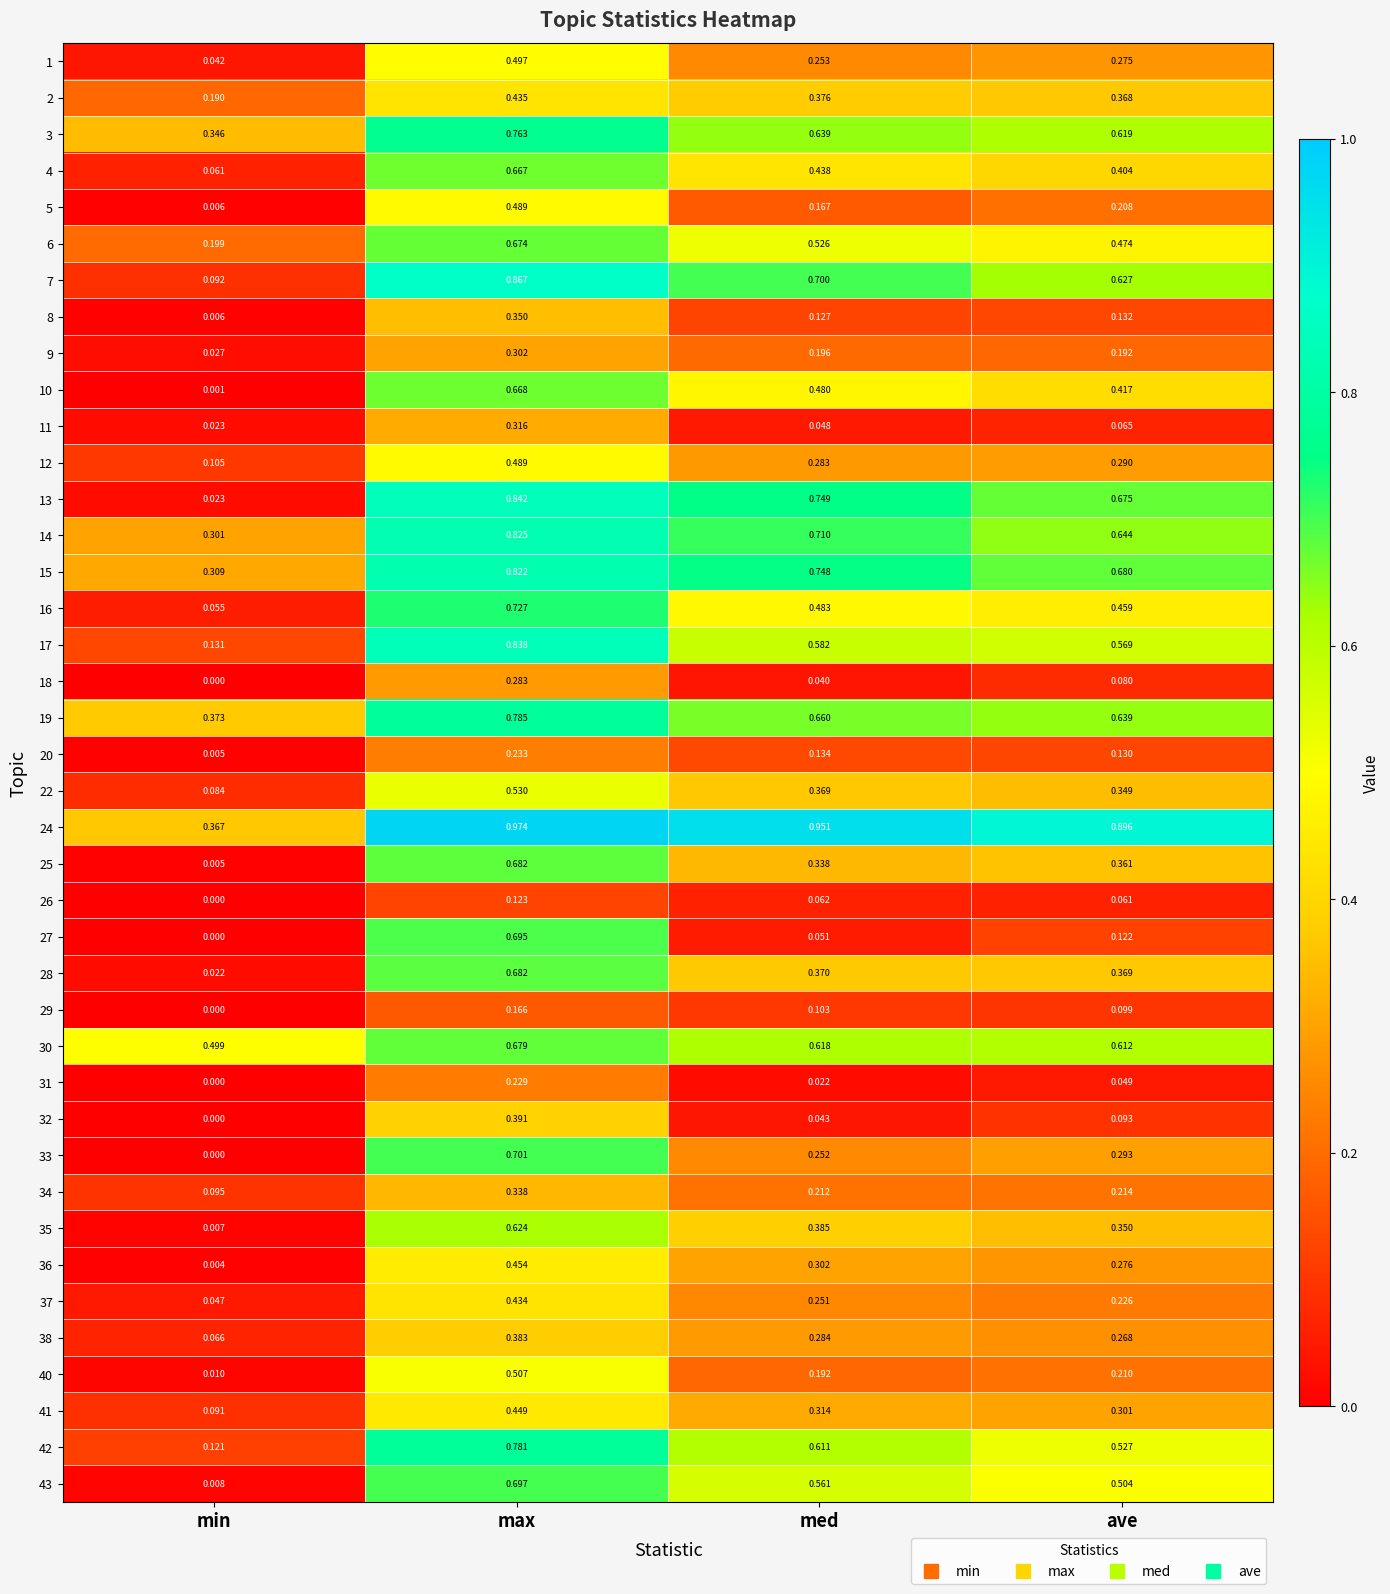

Which category has the lowest value in the 43 series?

min